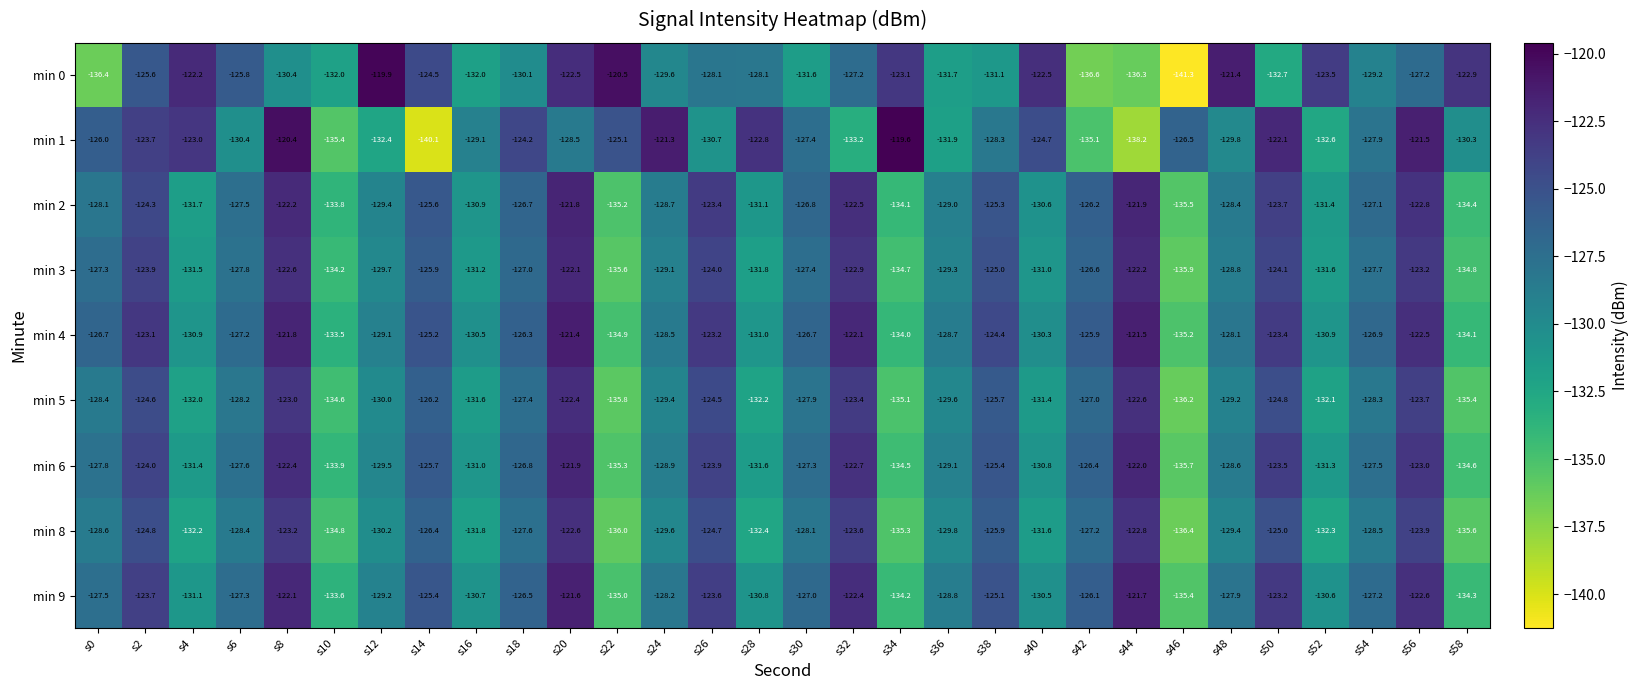

Is it true that min 1 equals -25.9 at s2?

False